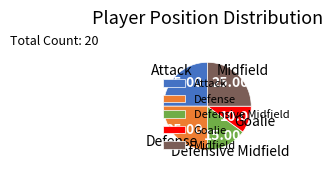

Count the number of slices in the pie.

5